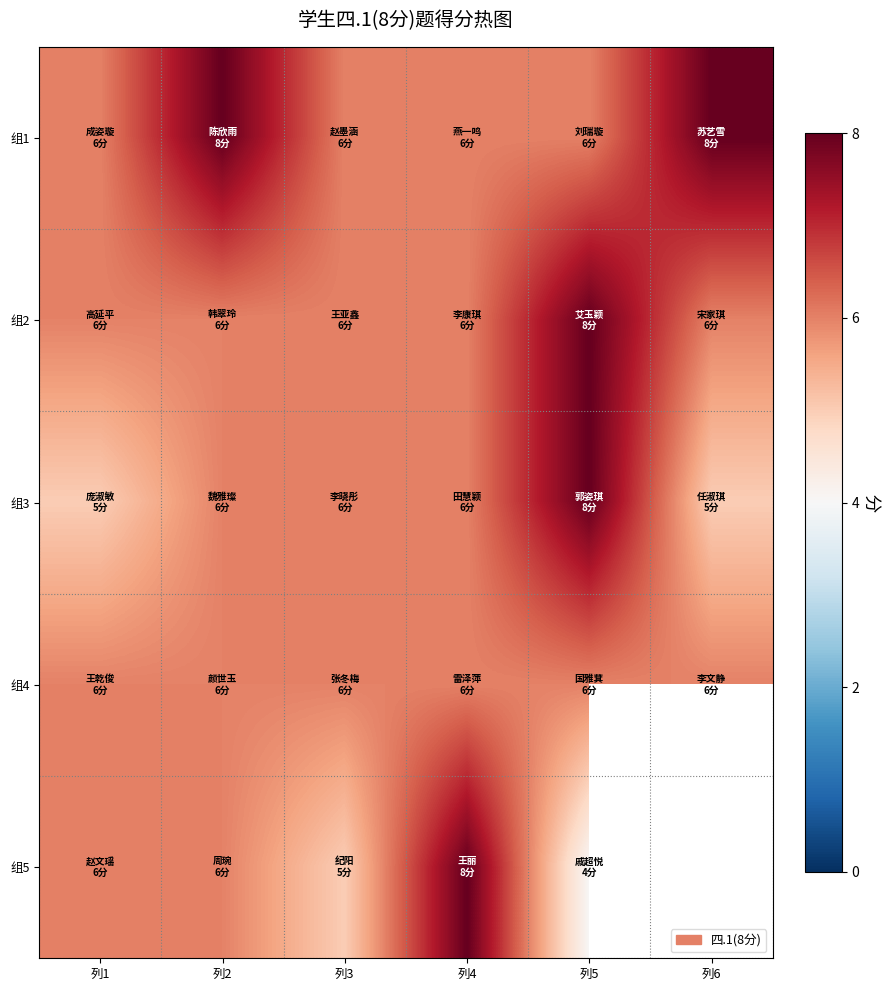

Which series changed the most between 列2 and 列3?

组1